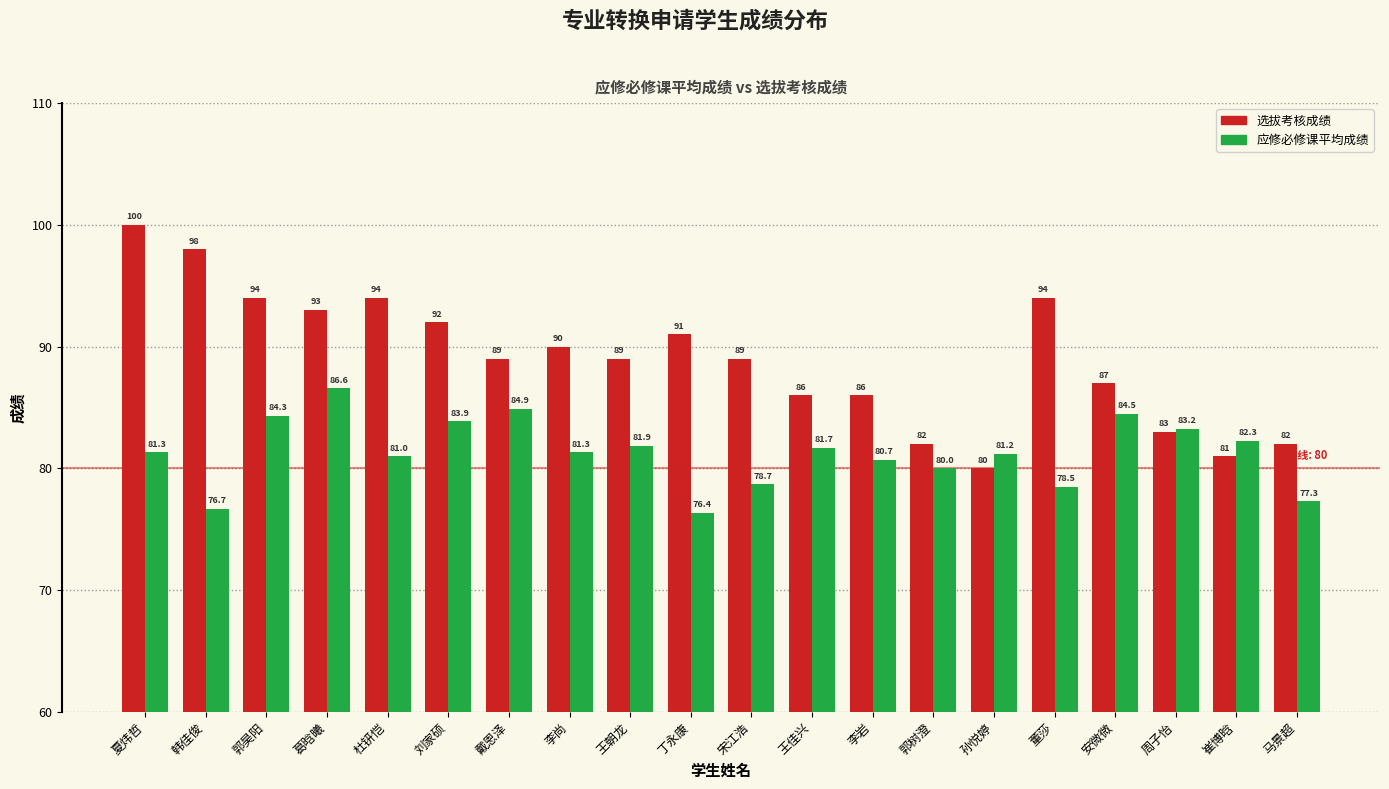

At which label is 应修必修课平均成绩 closest to 81?

杜钘恺